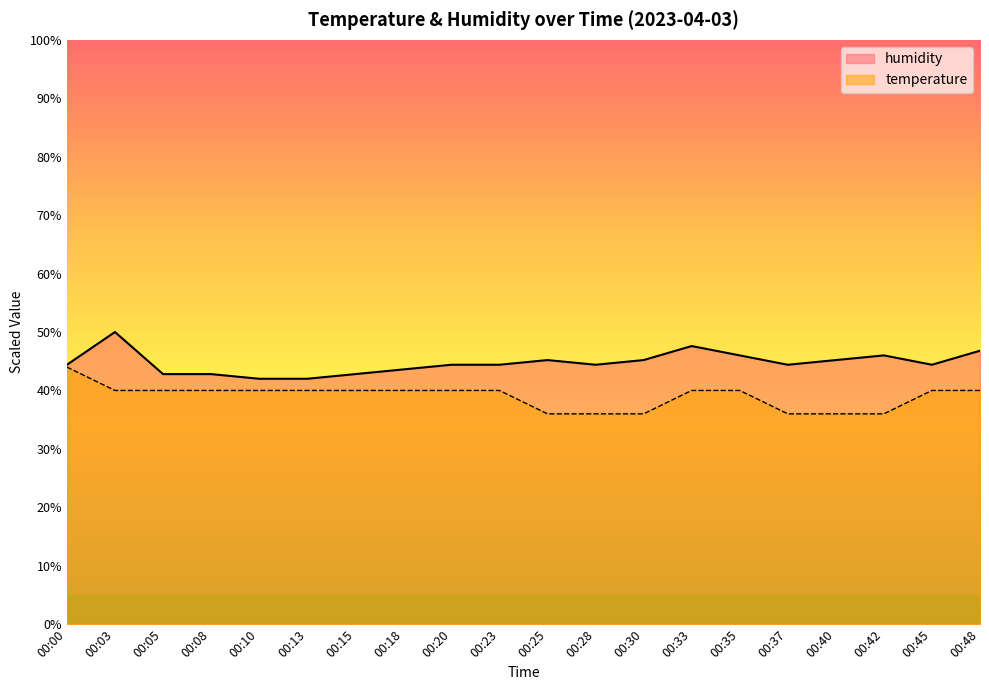

Which series has the widest spread of values?

humidity